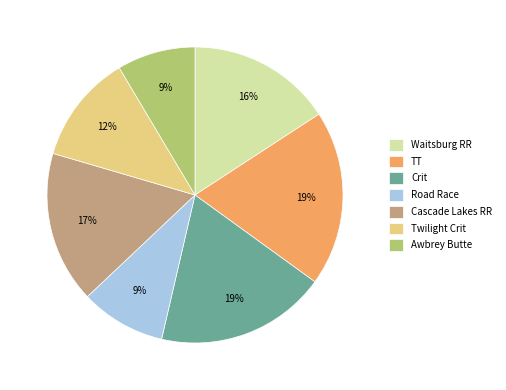

Do Road Race and Awbrey Butte together represent more than half of the pie?

No